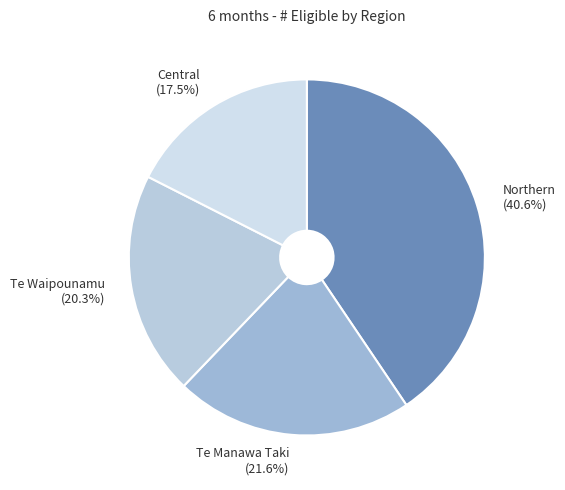

Is it true that Northern is 50% of the pie?

False